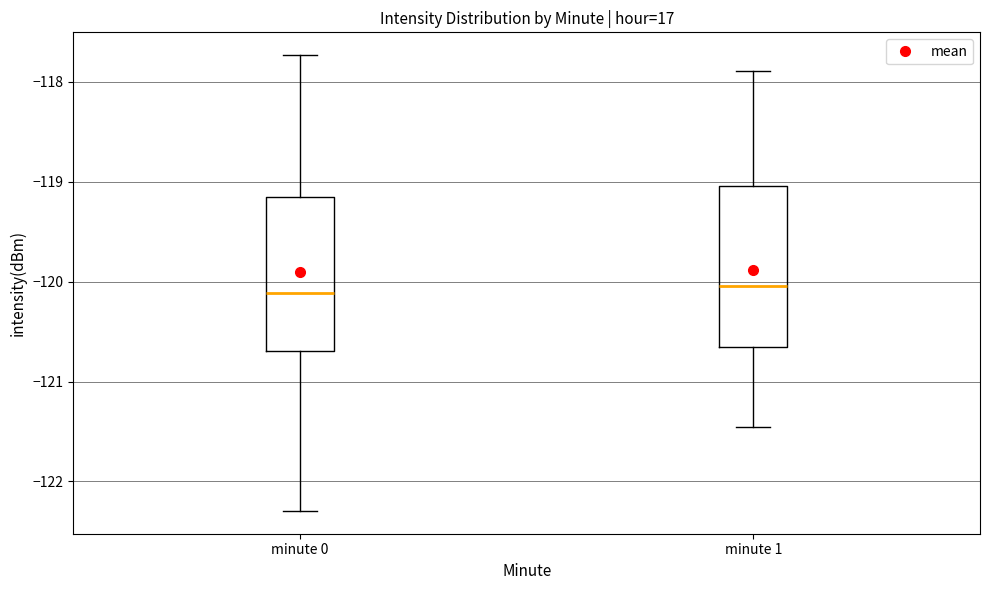

Where is the upper edge of the box for minute 0 on the y-axis? The values are not printed on the chart, so give them approximately, as read against the axis.

-119.2